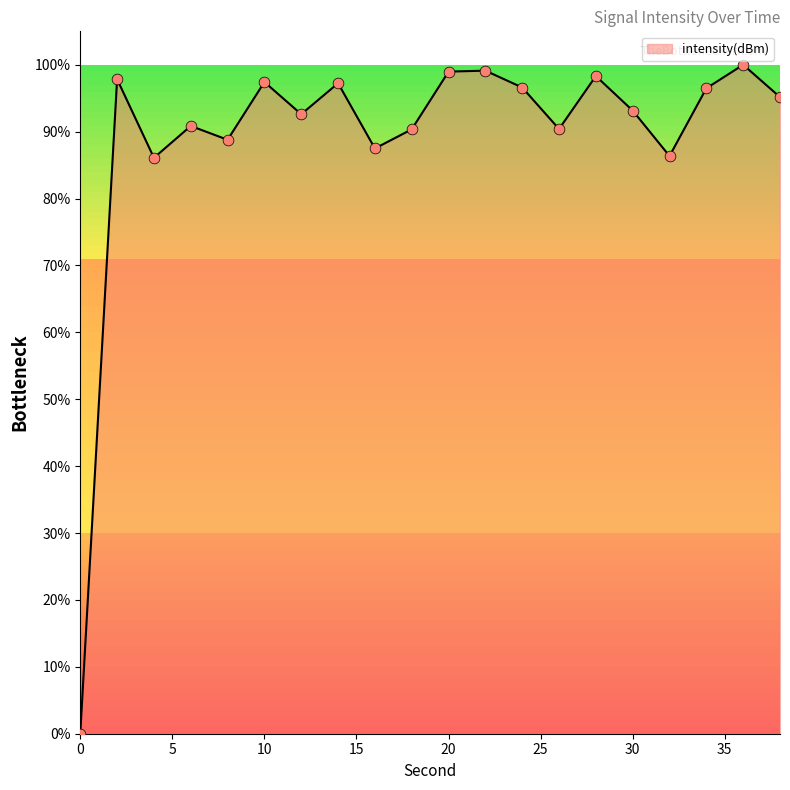

Does the chart have visible grid lines?

No